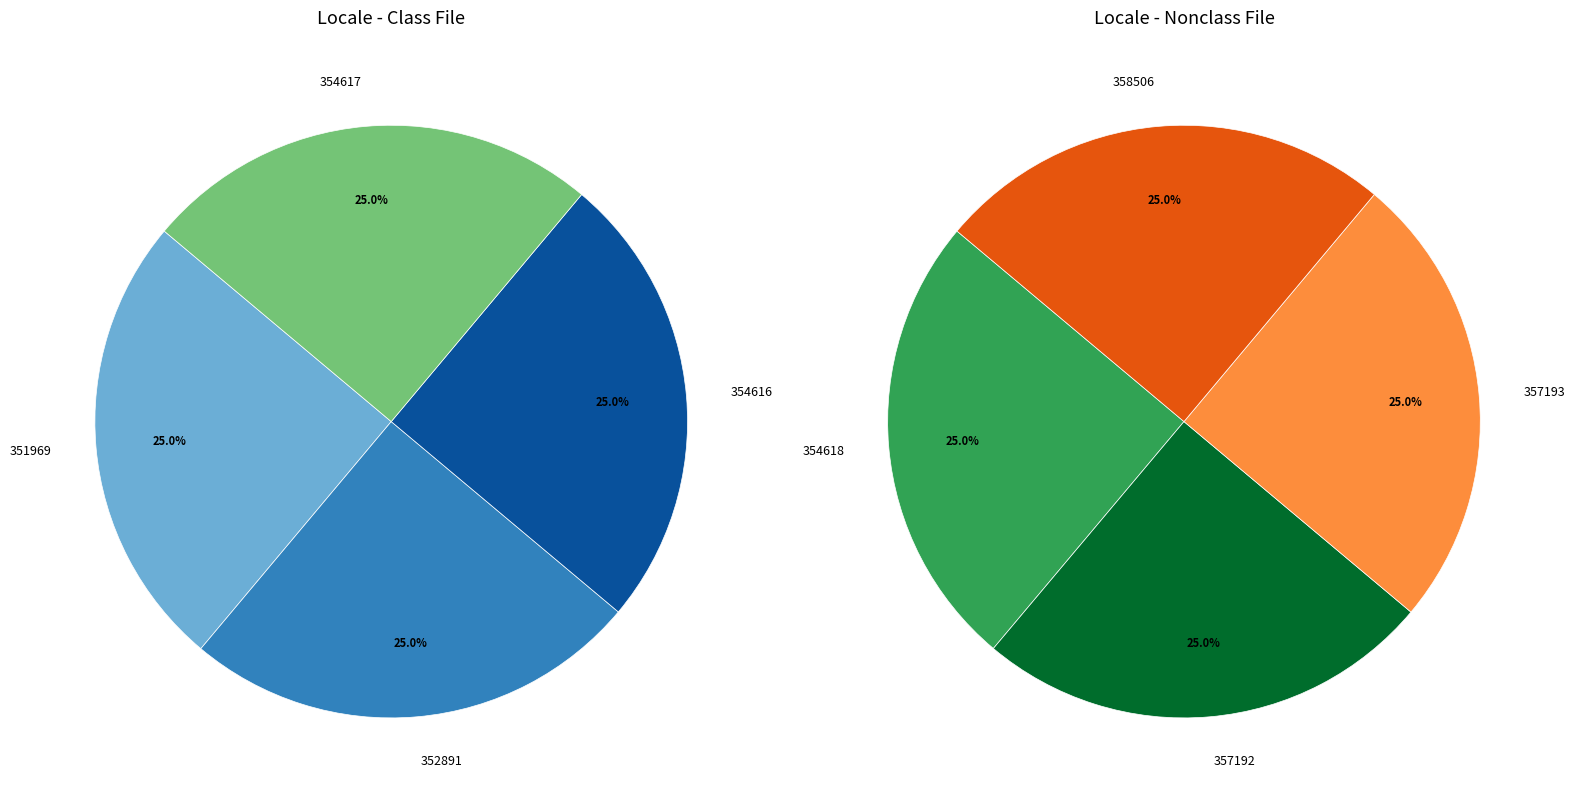

How many slices are in this pie chart?

8